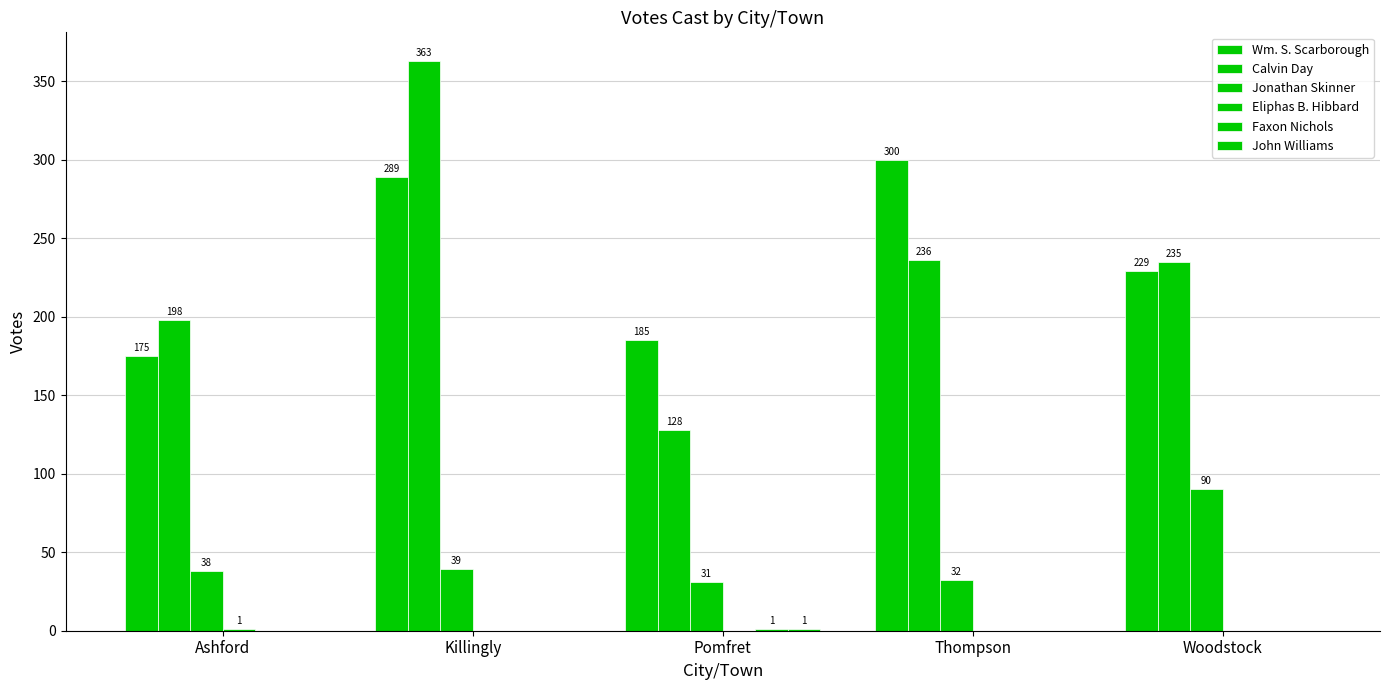

How many categories are shown in the chart?

5